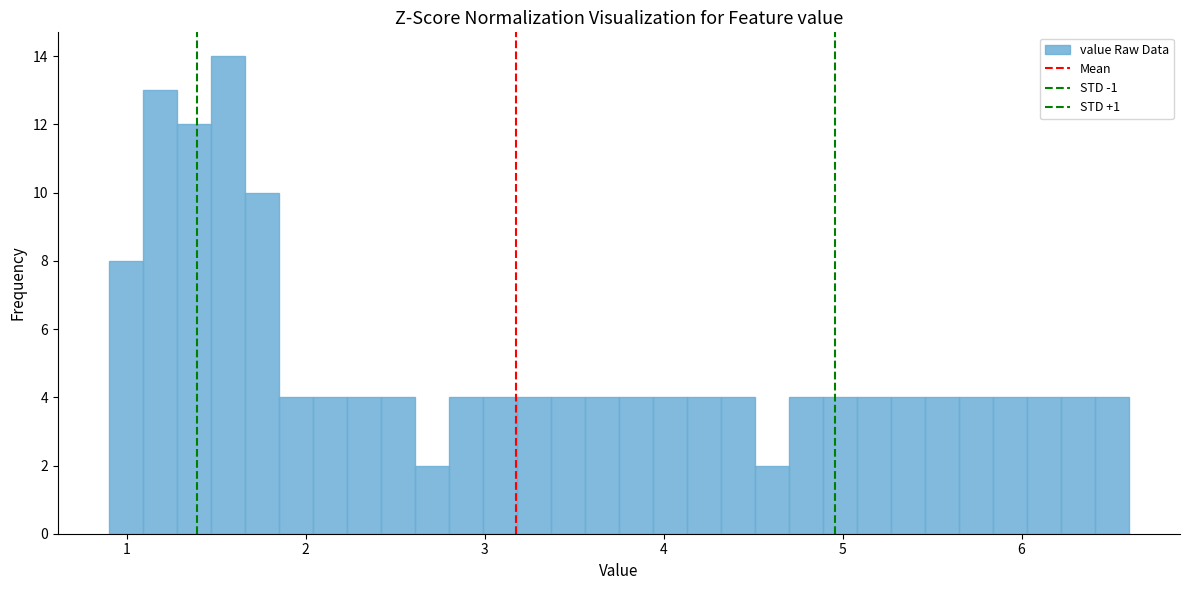

Read against the x-axis, roughly where is the centre of the tallest bar?

1.6